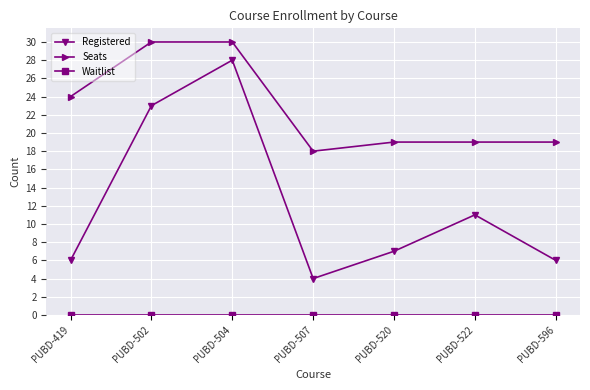

Where is the first local minimum for Seats?

PUBD-507